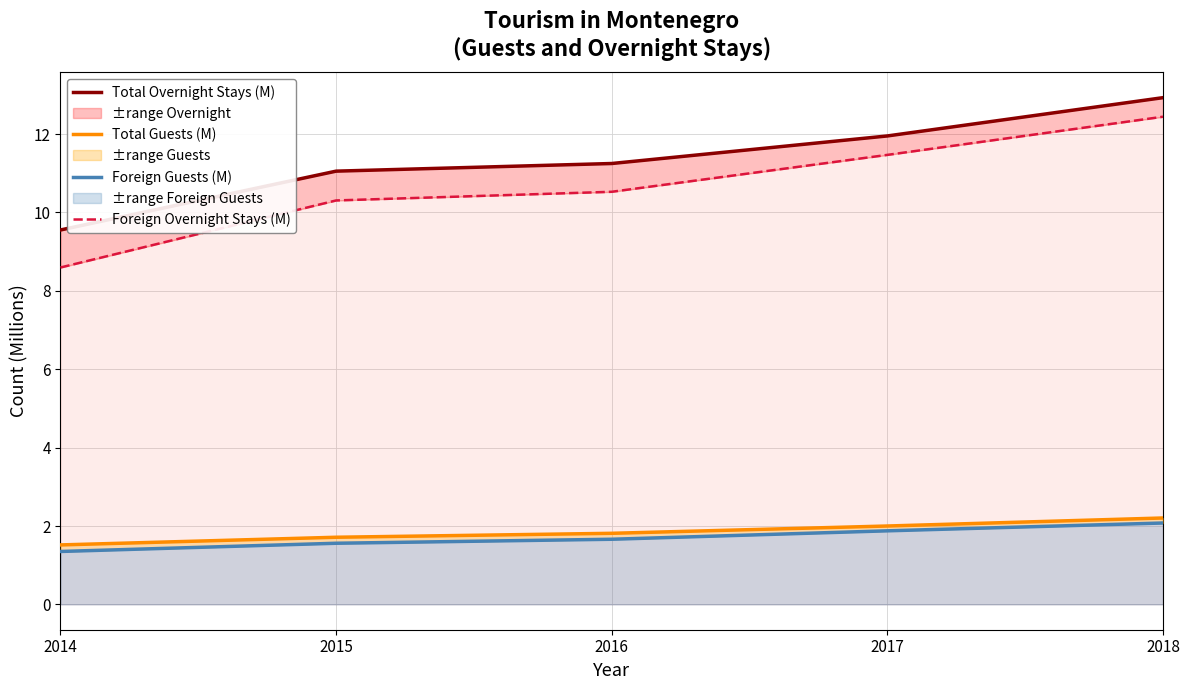

True or false: Foreign Guests (M) has more than 2 interior local peaks.

False